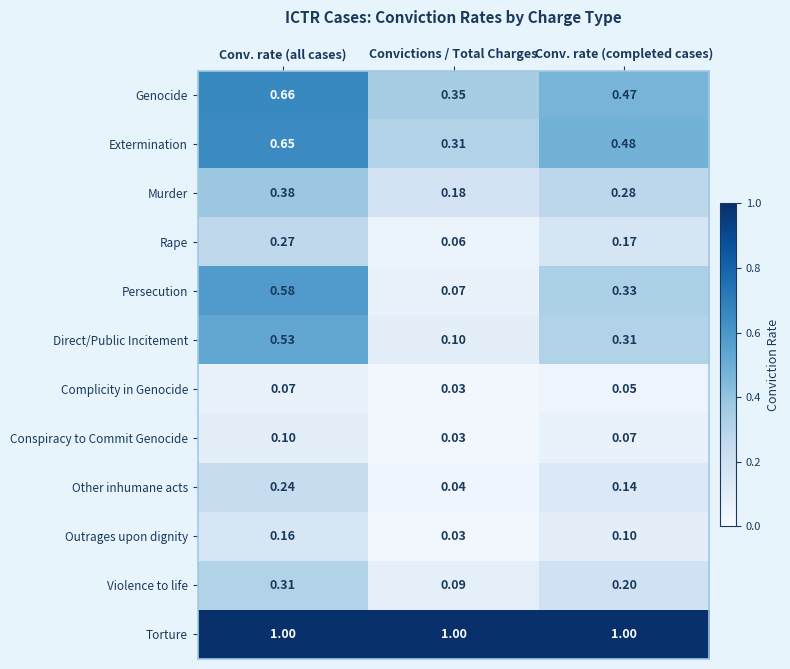

Which series has the widest spread of values?

Persecution